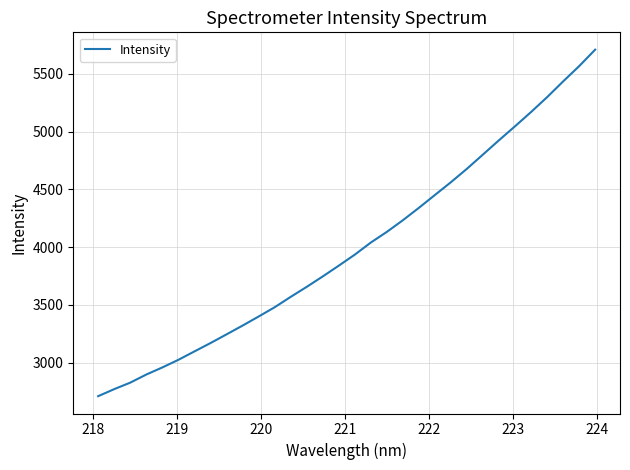

What is the minimum value shown in the chart?

2711.2